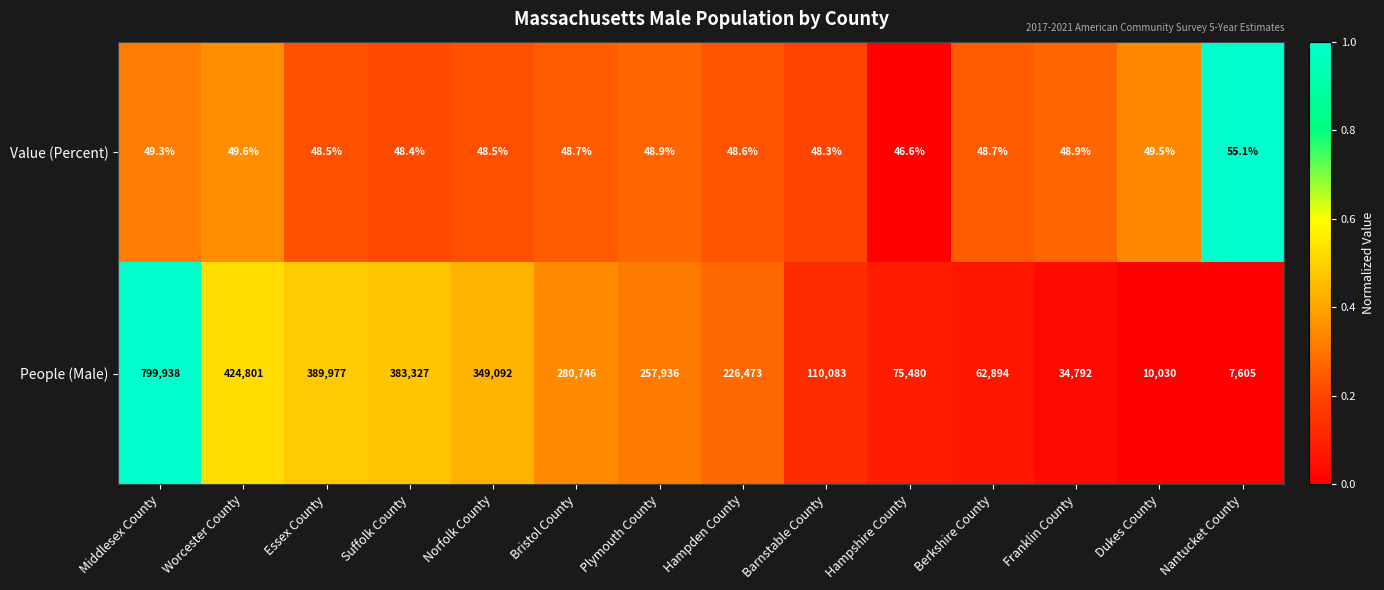

How many values in the Value (Percent) series are below 48?

1